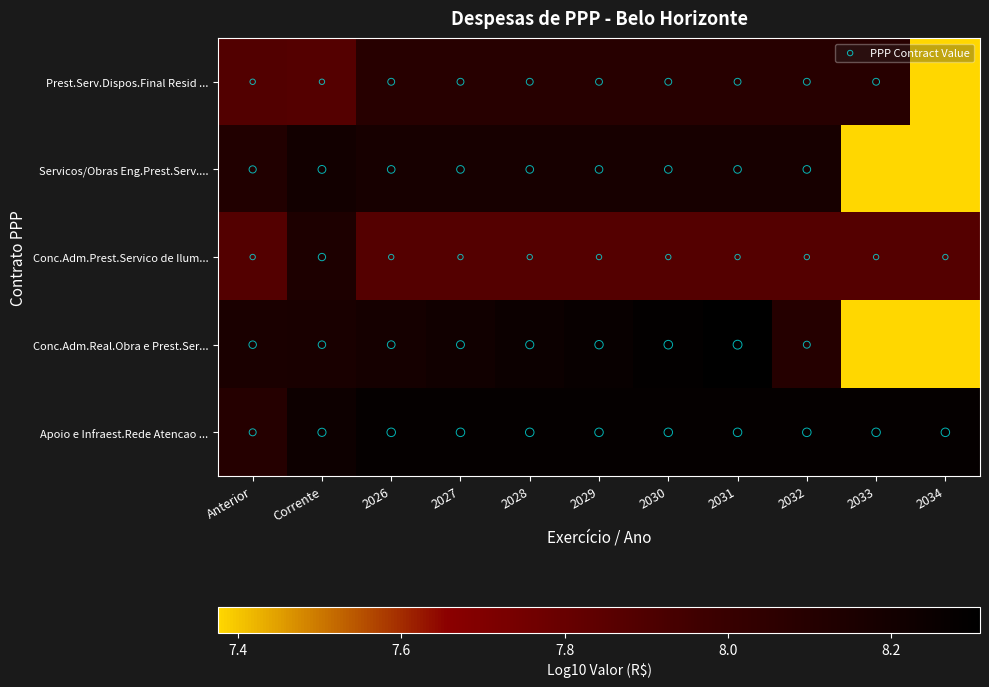

Reading right to left, extract all data points from this chart.

Prest.Serv.Dispos.Final Resid ...: 2034=7.4	2033=8.1	2032=8.1	2031=8.1	2030=8.1	2029=8.1	2028=8.1	2027=8.1	2026=8.1	Corrente=7.9	Anterior=7.9
Servicos/Obras Eng.Prest.Serv....: 2034=7.4	2033=7.4	2032=8.2	2031=8.2	2030=8.2	2029=8.2	2028=8.2	2027=8.2	2026=8.2	Corrente=8.2	Anterior=8.1
Conc.Adm.Prest.Servico de Ilum...: 2034=7.9	2033=7.9	2032=7.9	2031=7.9	2030=7.9	2029=7.9	2028=7.9	2027=7.9	2026=7.9	Corrente=8.1	Anterior=7.9
Conc.Adm.Real.Obra e Prest.Ser...: 2034=7.4	2033=7.4	2032=8.1	2031=8.3	2030=8.3	2029=8.3	2028=8.2	2027=8.2	2026=8.2	Corrente=8.2	Anterior=8.2
Apoio e Infraest.Rede Atencao ...: 2034=8.3	2033=8.3	2032=8.3	2031=8.3	2030=8.3	2029=8.3	2028=8.3	2027=8.3	2026=8.3	Corrente=8.2	Anterior=8.1